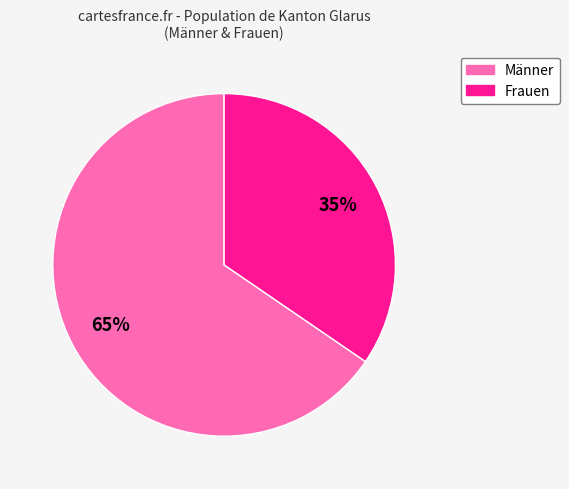

Does any single category account for the majority?

Yes